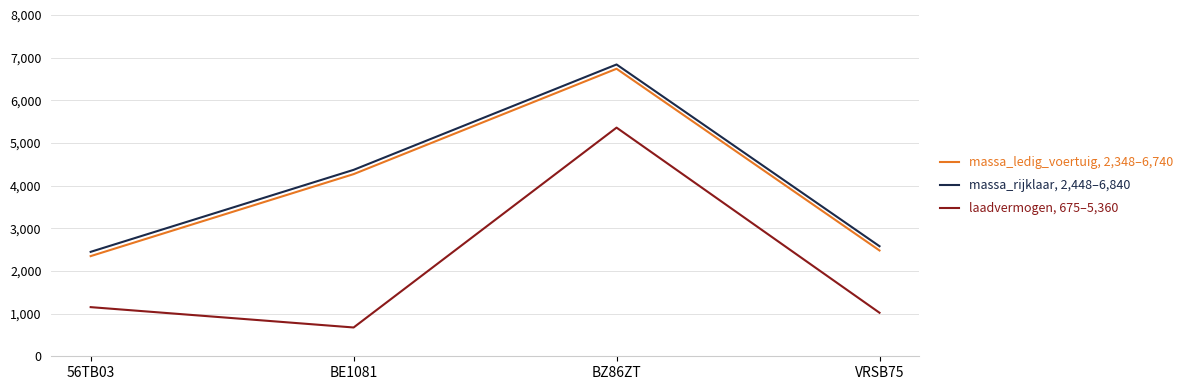

What is the difference between the highest and lowest values at BZ86ZT?

1480